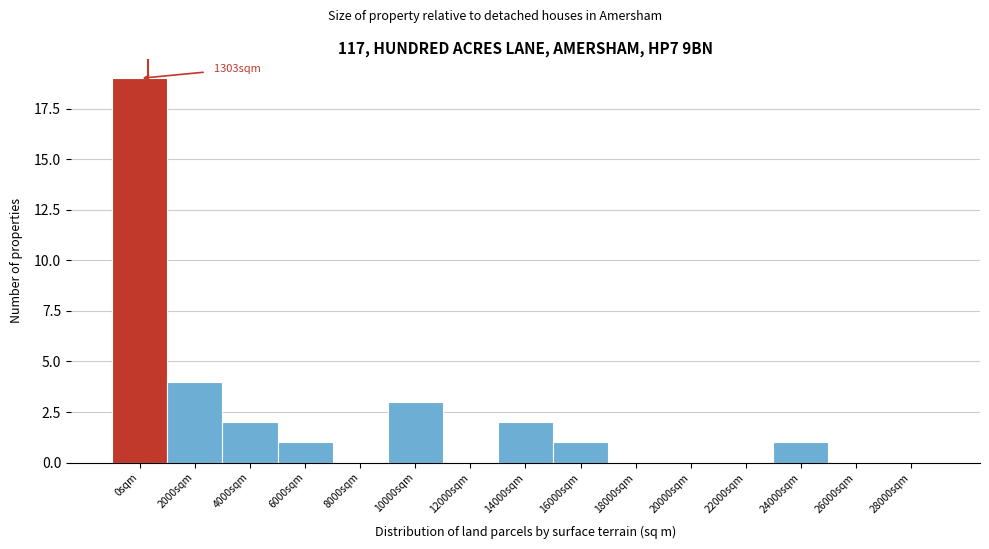

Reading right to left, transcribe all the data shown in this chart.

28000sqm=0	26000sqm=0	24000sqm=1	22000sqm=0	20000sqm=0	18000sqm=0	16000sqm=1	14000sqm=2	12000sqm=0	10000sqm=3	8000sqm=0	6000sqm=1	4000sqm=2	2000sqm=4	0sqm=19